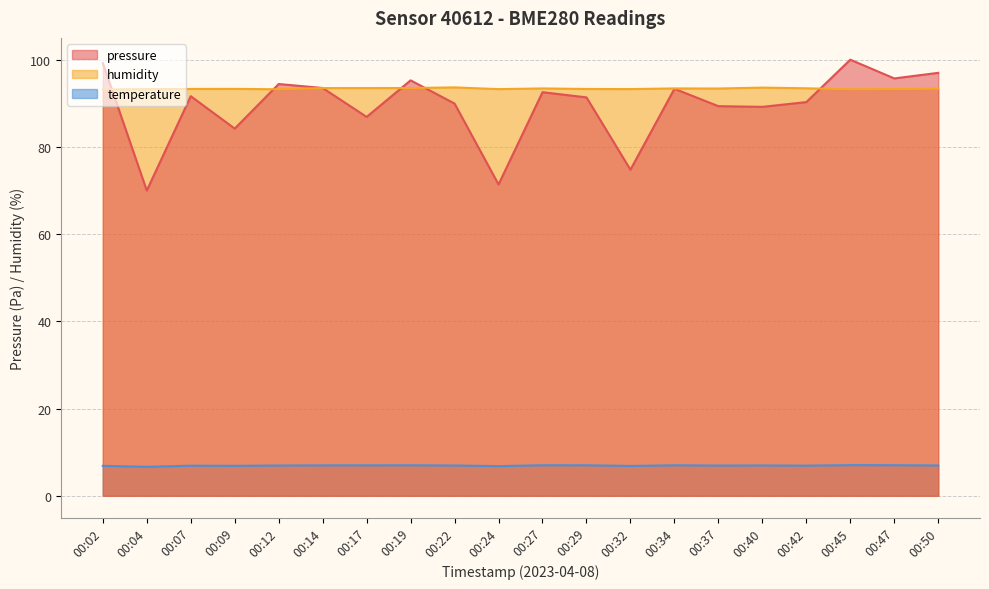

At which label does pressure first exceed 91?

00:02